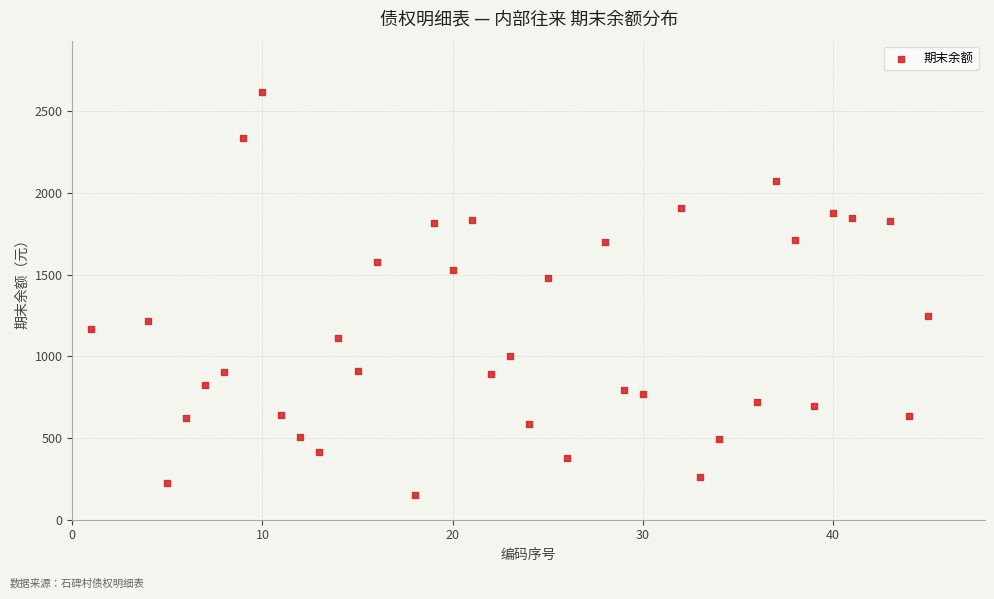

What is the range of Y values (max minus min)?

2469.6